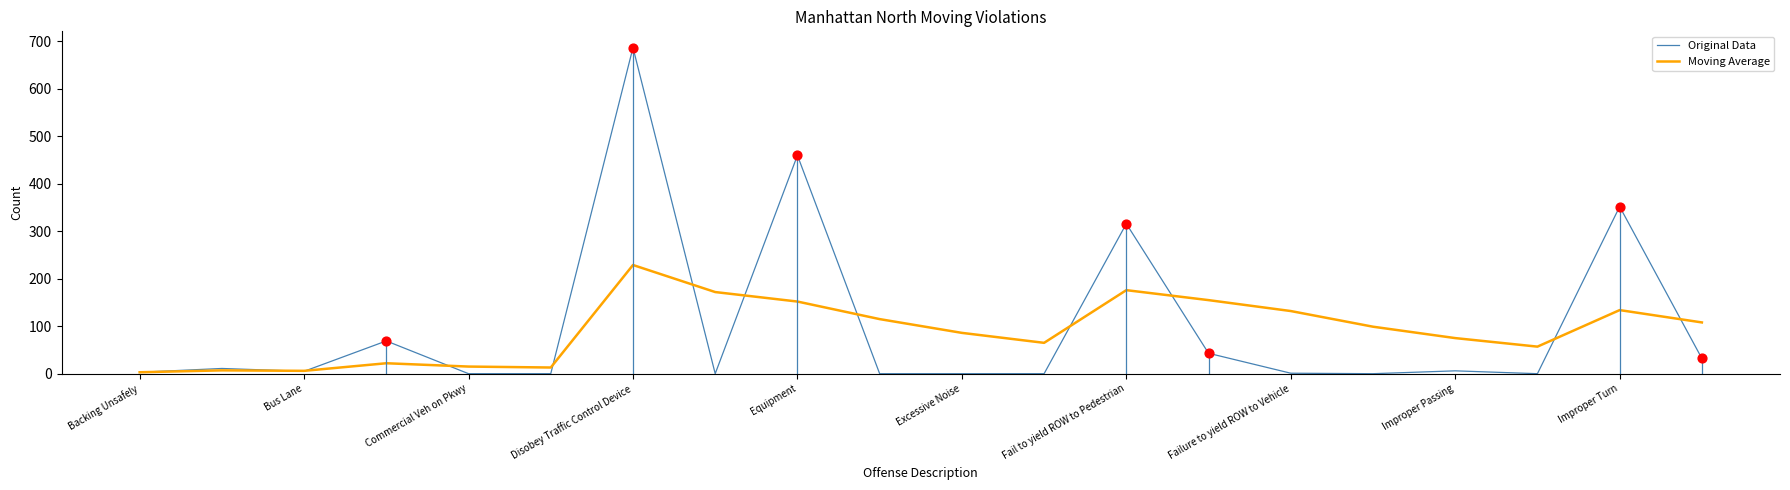

At which label does Original Data reach its peak?

Disobey Traffic Control Device